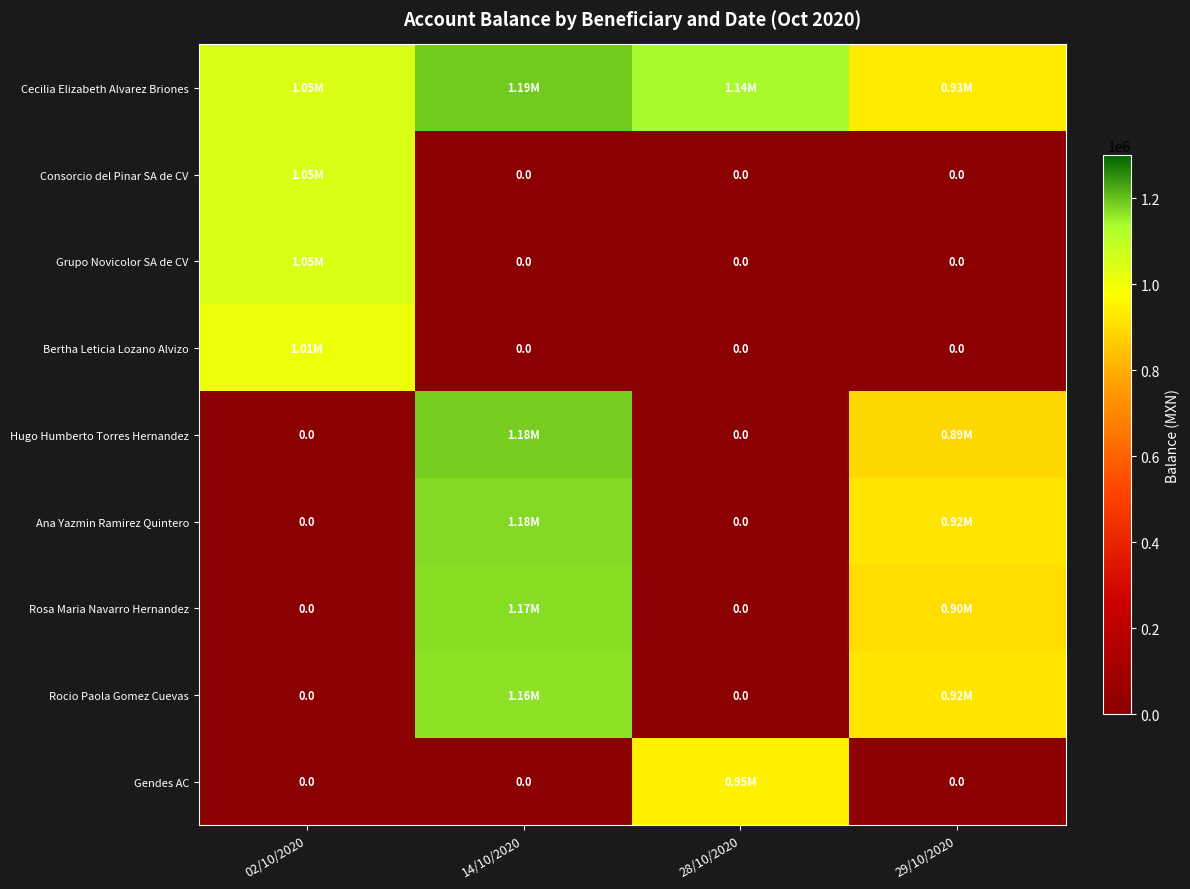

The Bertha Leticia Lozano Alvizo series shows 562979.5 at 28/10/2020. True or false?

False